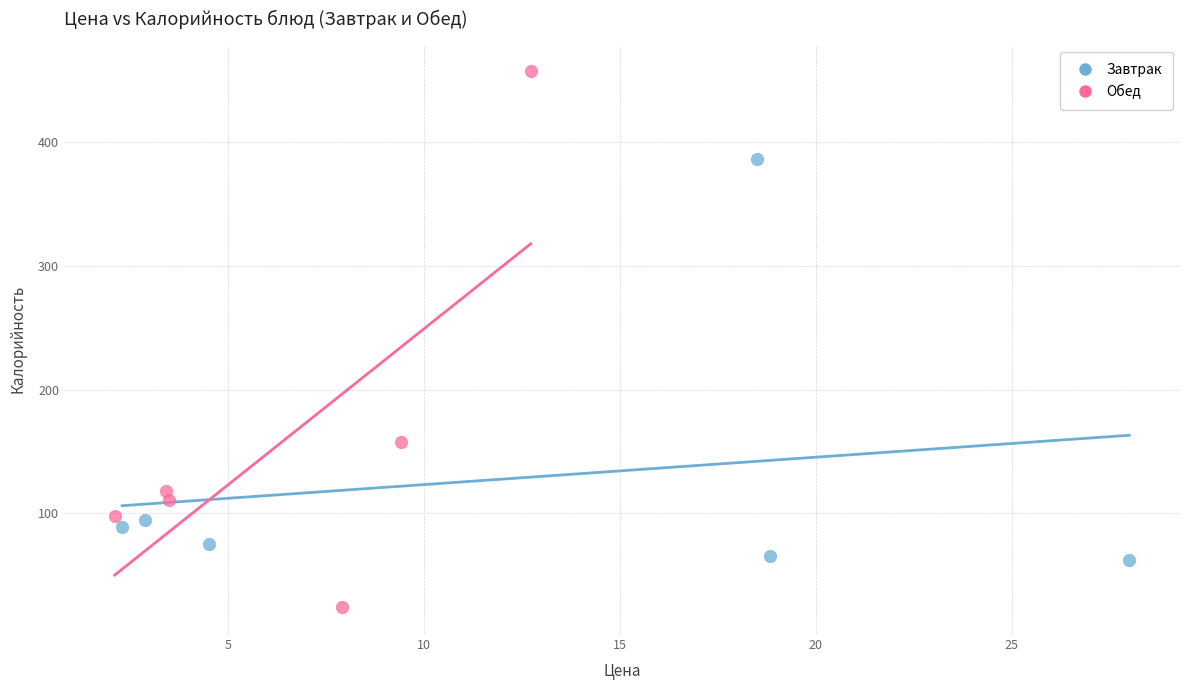

Which series has the largest Y range (max minus min)?

Обед